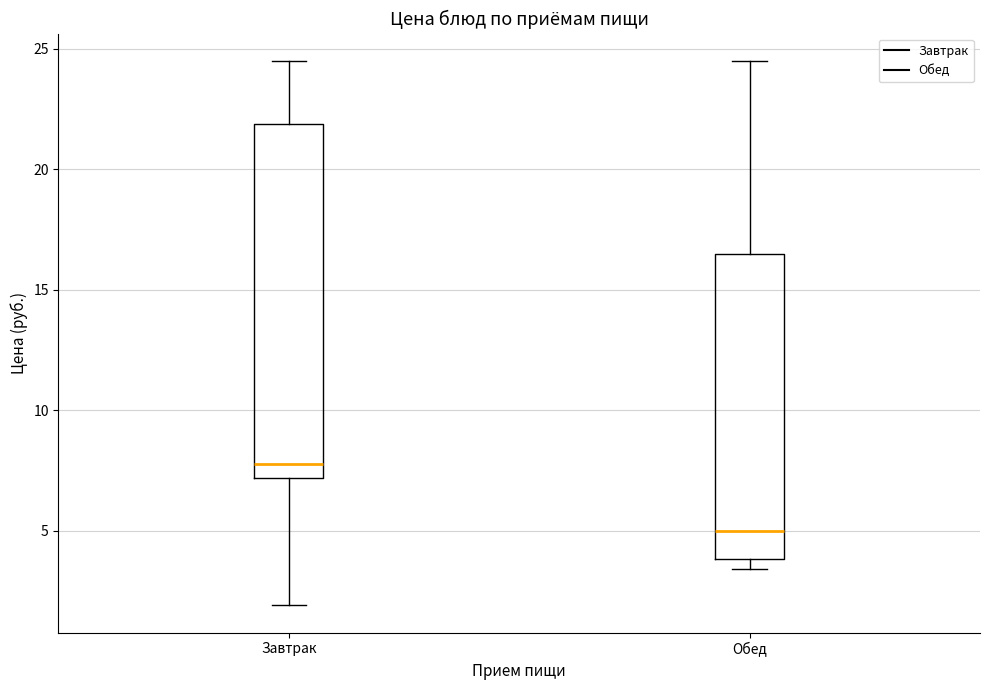

Reading left to right, transcribe this box plot: for each box, give where its median line is, the range the box spans, and where its two whiskers end, as read against the y-axis. The values are not printed on the chart, so give them approximately, as read against the axis.

Завтрак: median 8.0, box 7.0 to 22.0, whiskers 2.0 to 24.5
Обед: median 5.0, box 4.0 to 16.5, whiskers 3.5 to 24.5